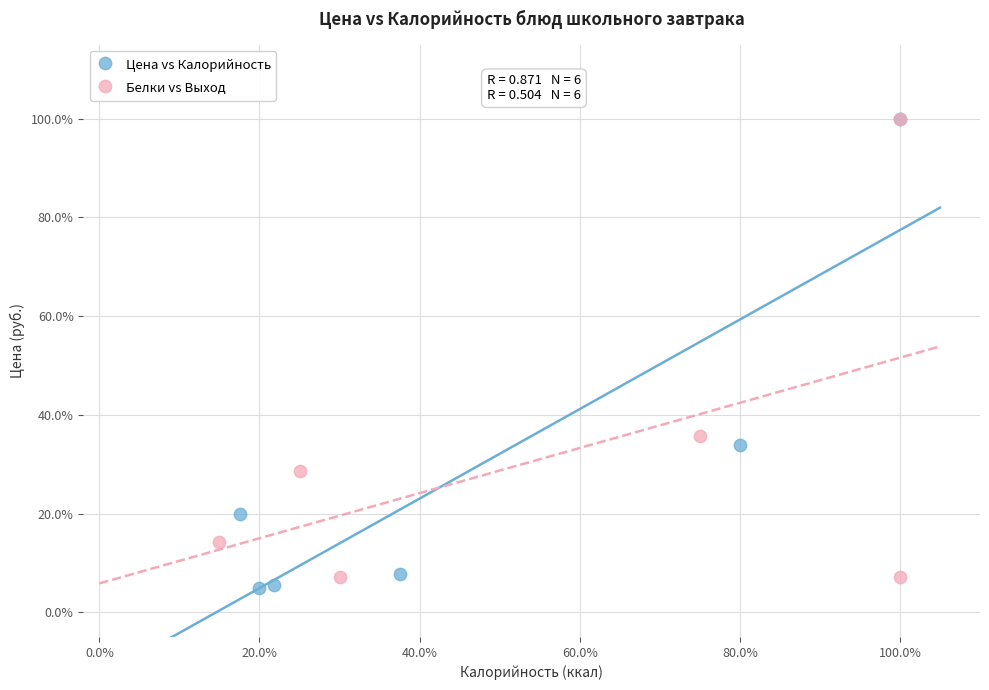

What are all the series names shown in the legend?

Цена vs Калорийность, Белки vs Выход